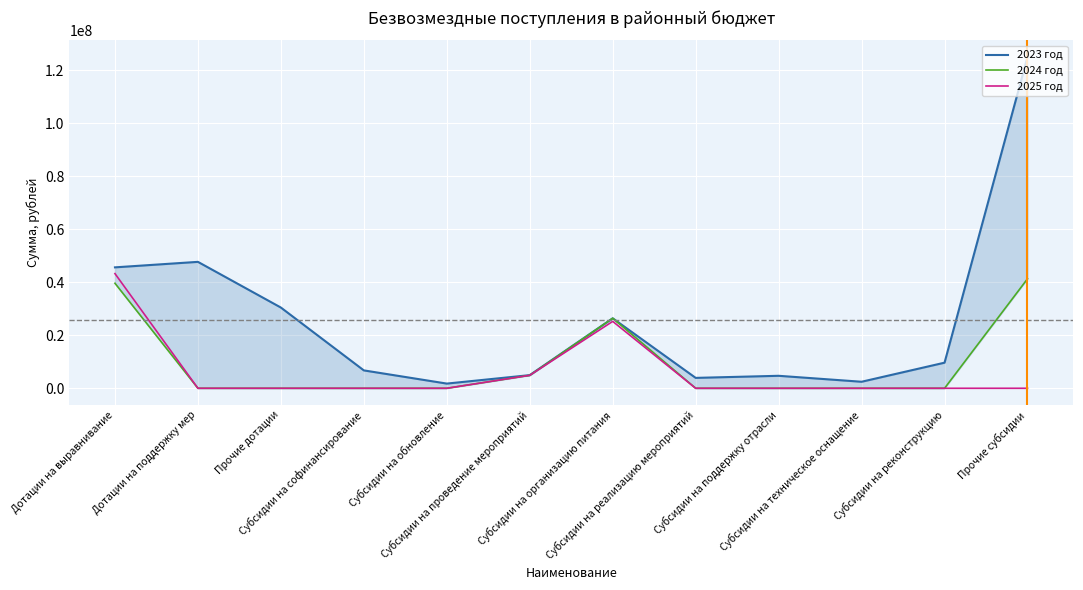

What position from the left is Дотации на выравнивание?

1